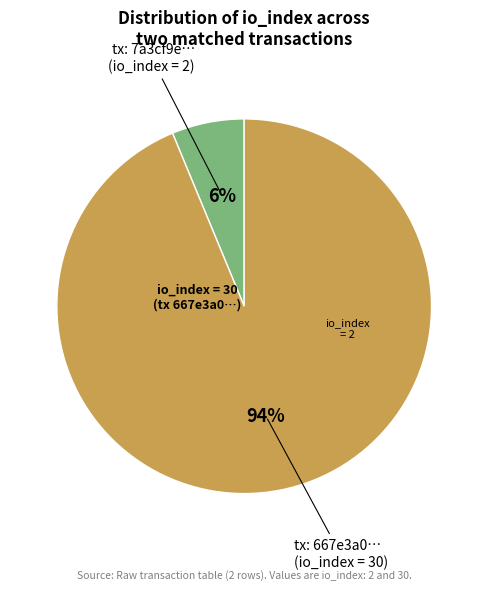

To the nearest percent, what is the average slice percentage?

50%